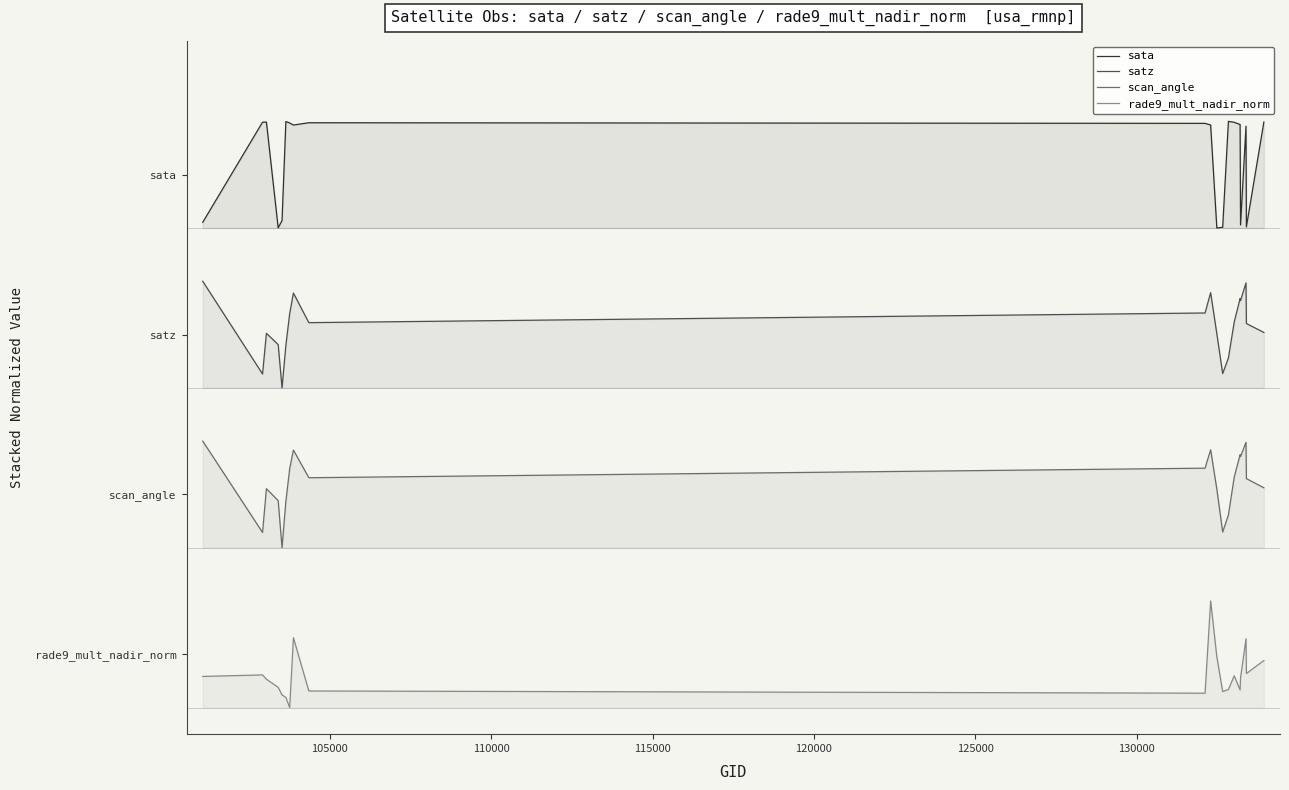

Does the chart display data point markers on the line(s)?

No